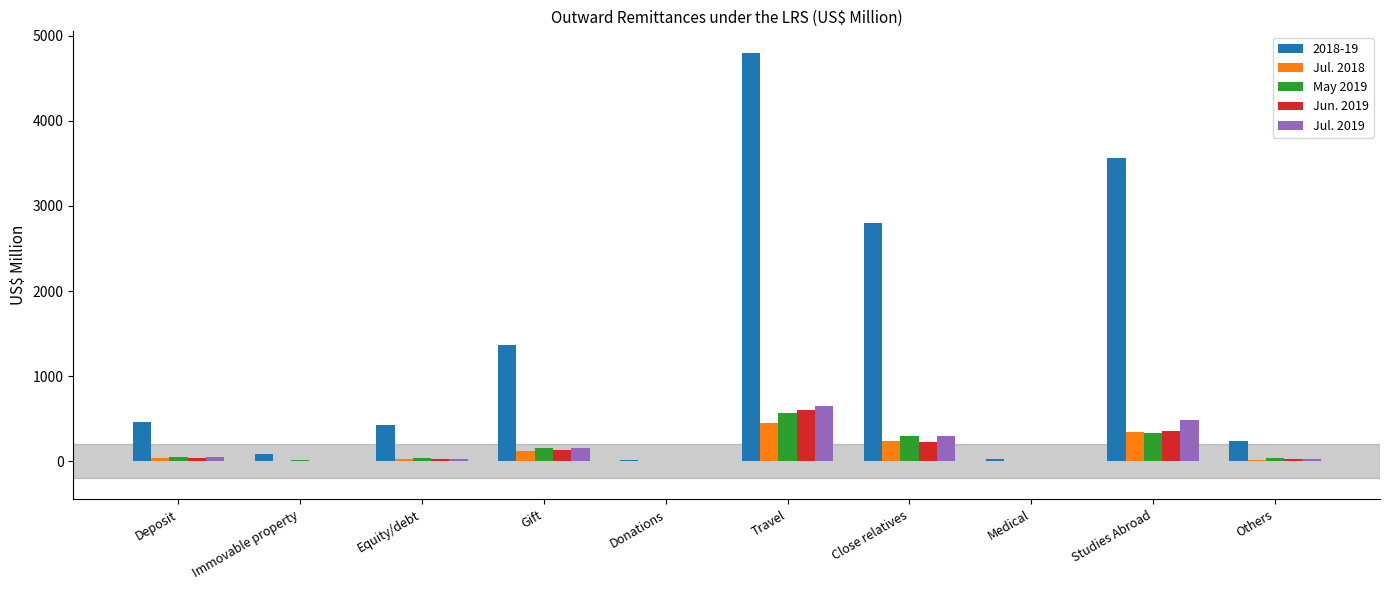

At which category is the sum across all series the highest?

Travel